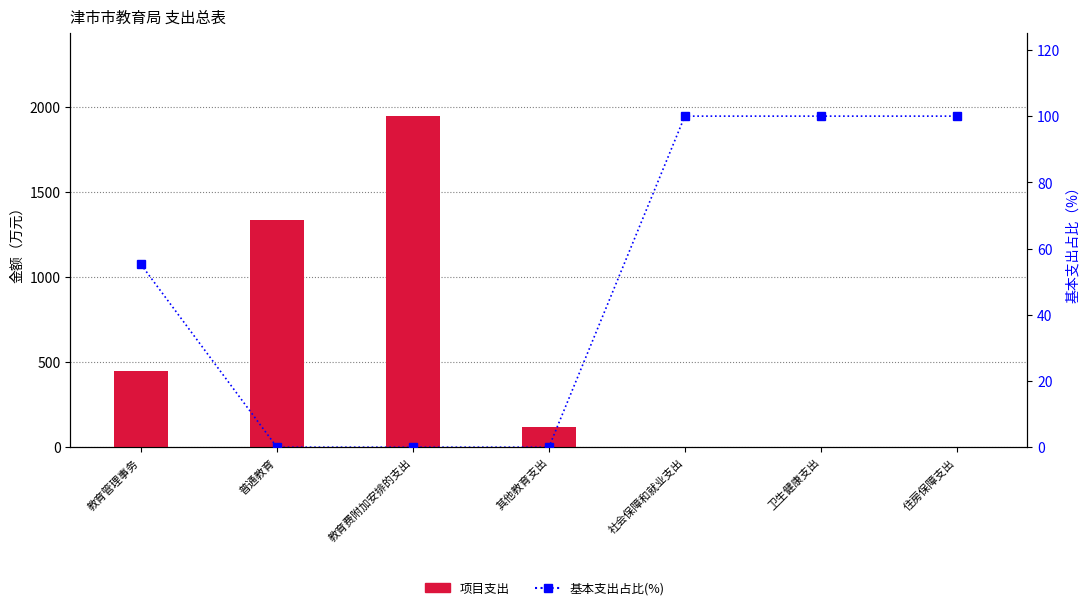

List the series in order of their overall mean, highest first.

项目支出, 基本支出占比(%)